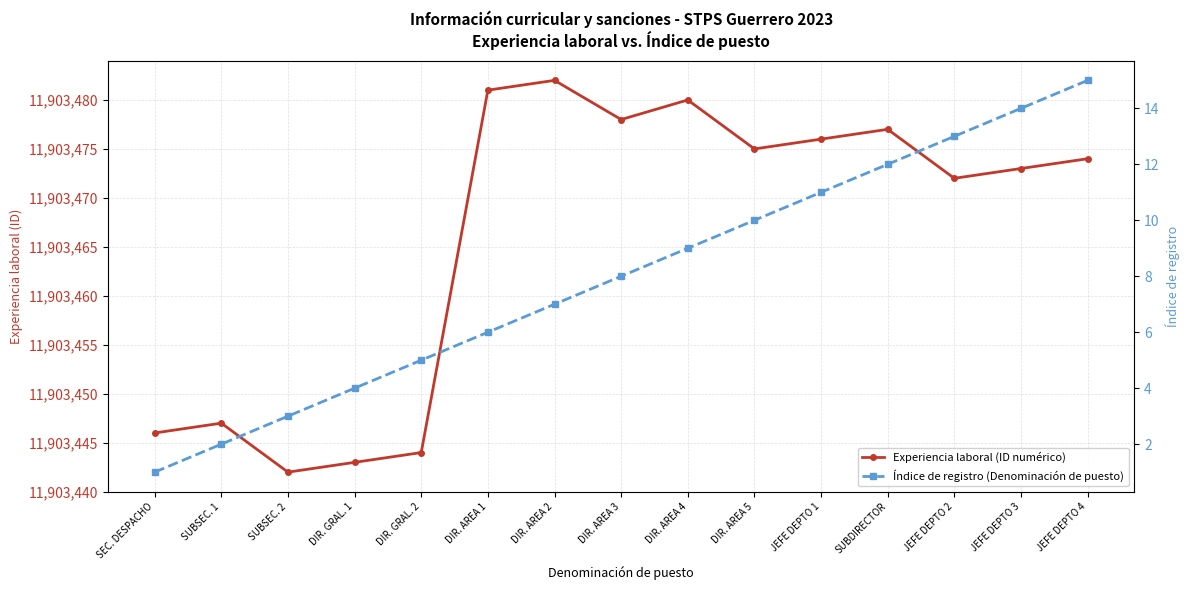

What is the smallest value displayed?

1